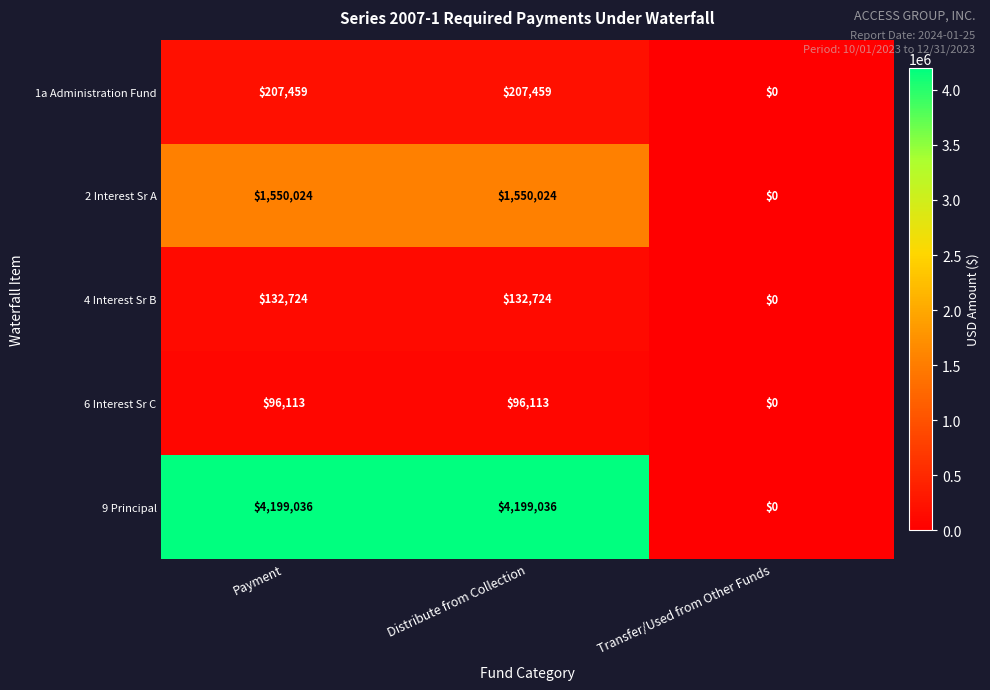

True or false: 9 Principal has a value of 6985425 at Distribute from Collection.

False